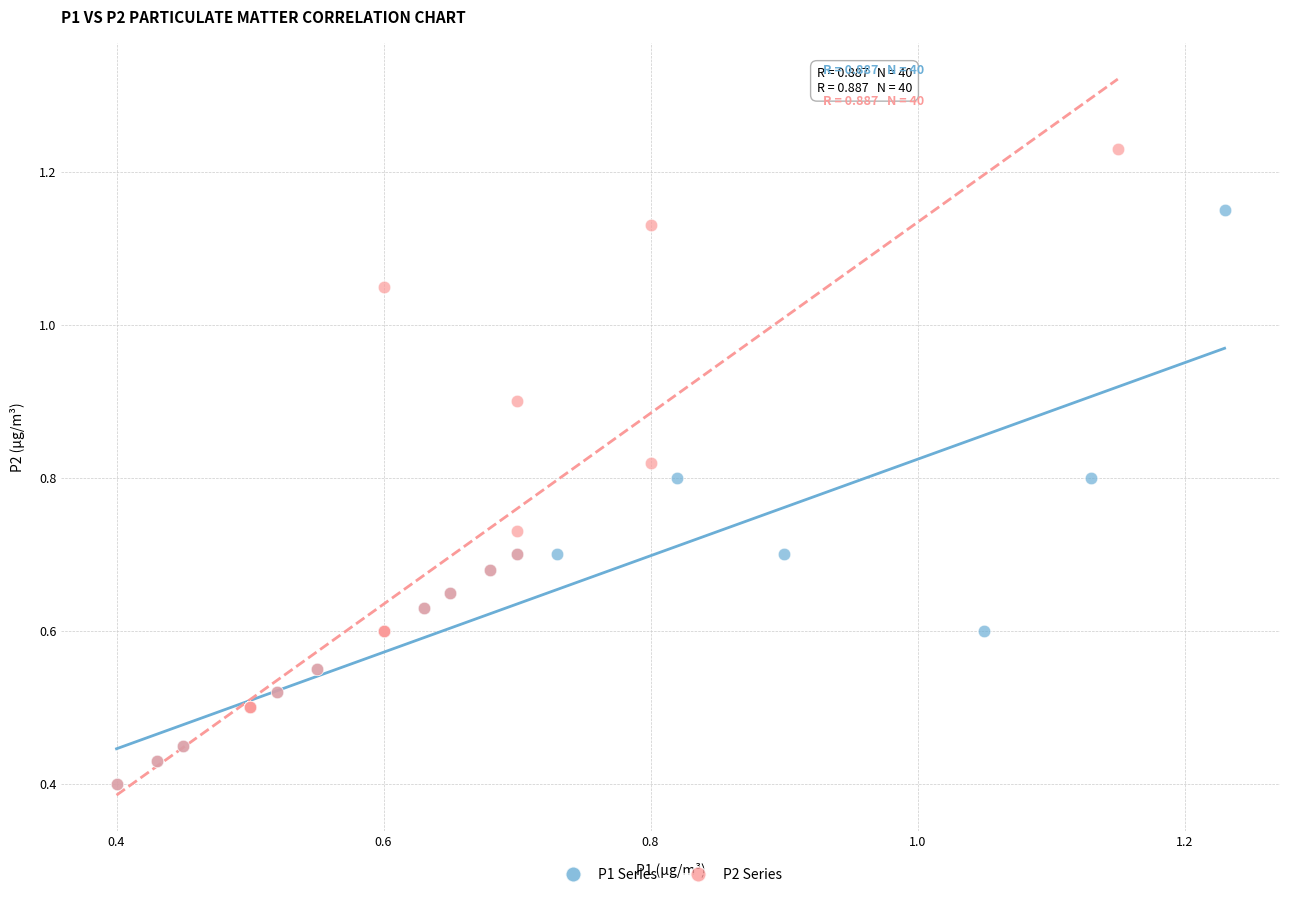

Which series has the widest spread of Y values?

P2 Series